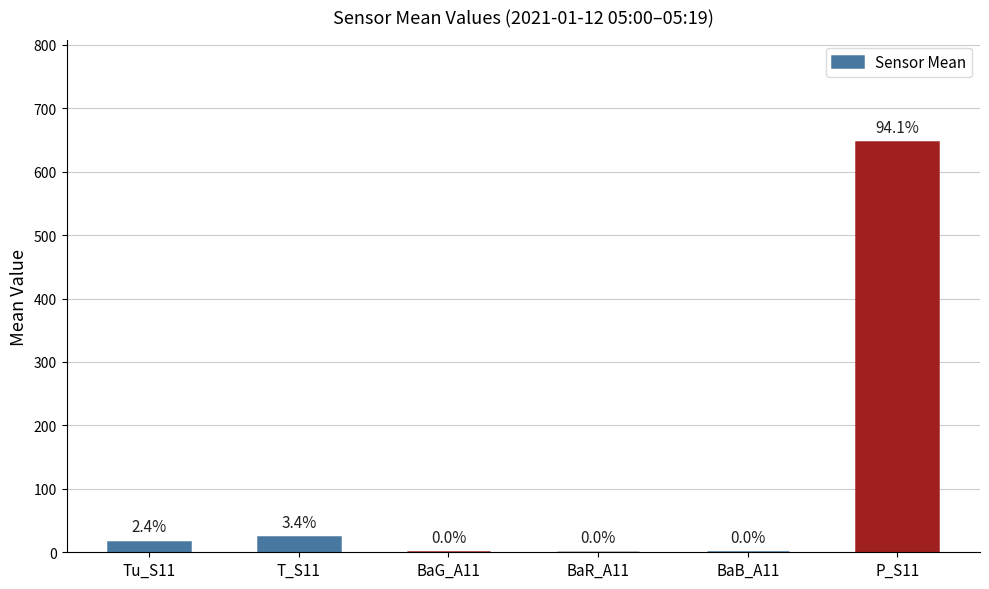

What is the greatest value displayed?

646.3